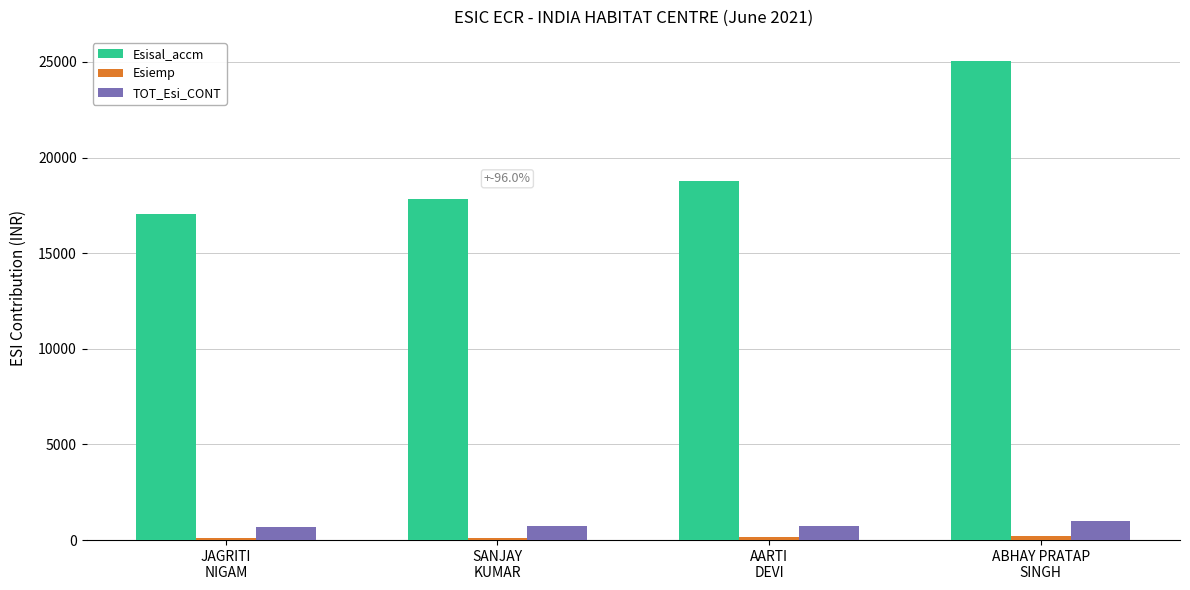

Which series has the largest range (max minus min)?

Esisal_accm